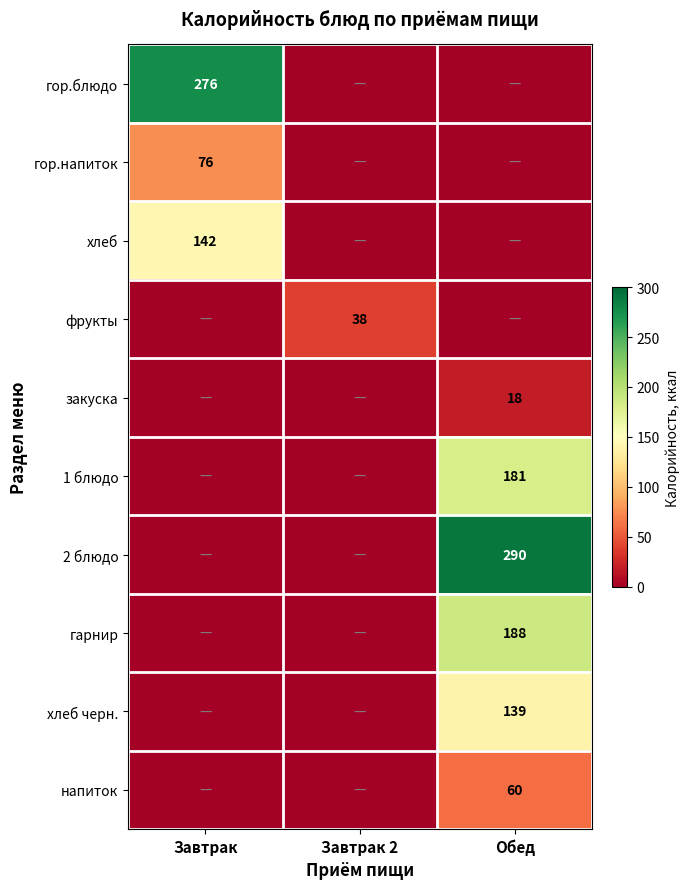

Is the value of 1 блюдо at Обед greater than the value of гор.напиток at Завтрак?

Yes